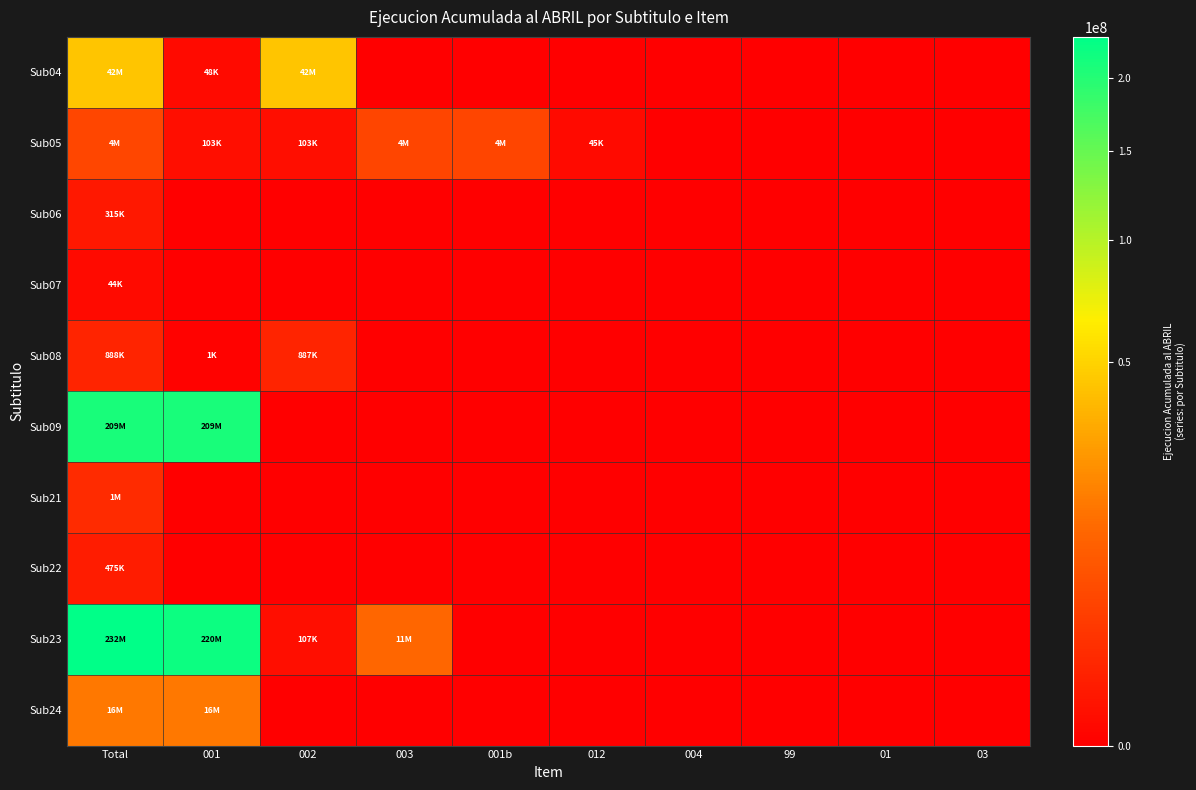

Which series has the largest range (max minus min)?

Sub23